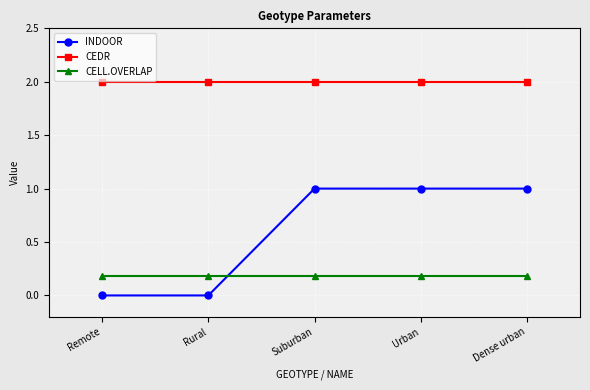

What is the sum of all INDOOR values?

3.0